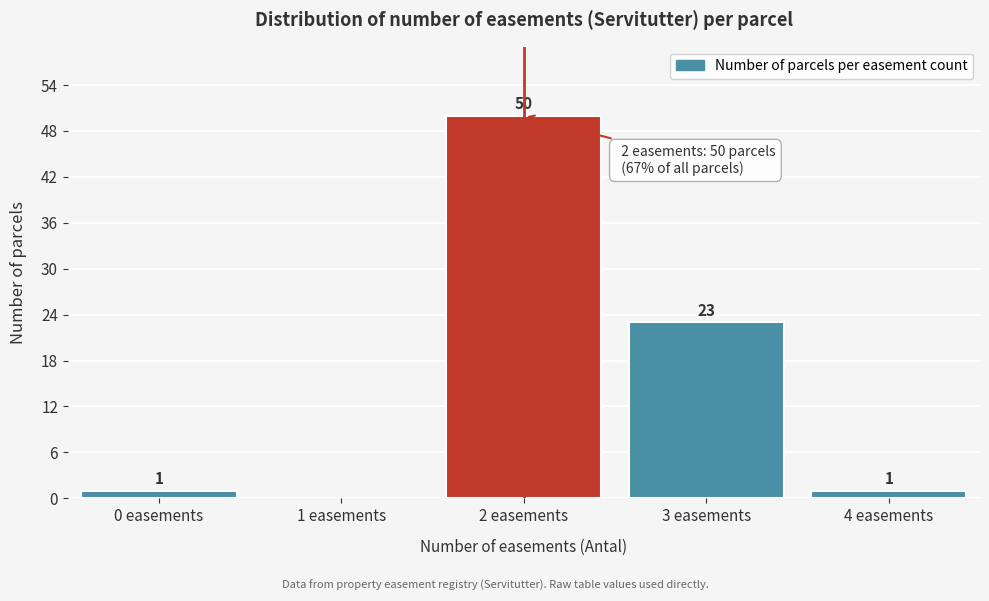

What is the ratio of the value at 3 easements to the value at 2 easements?

0.5